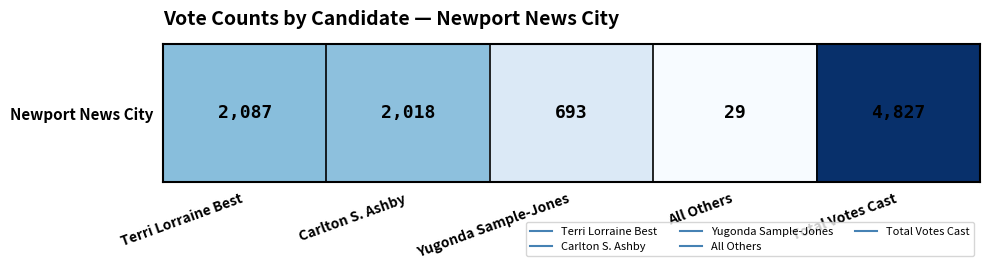

How many values exceed 2018?

2